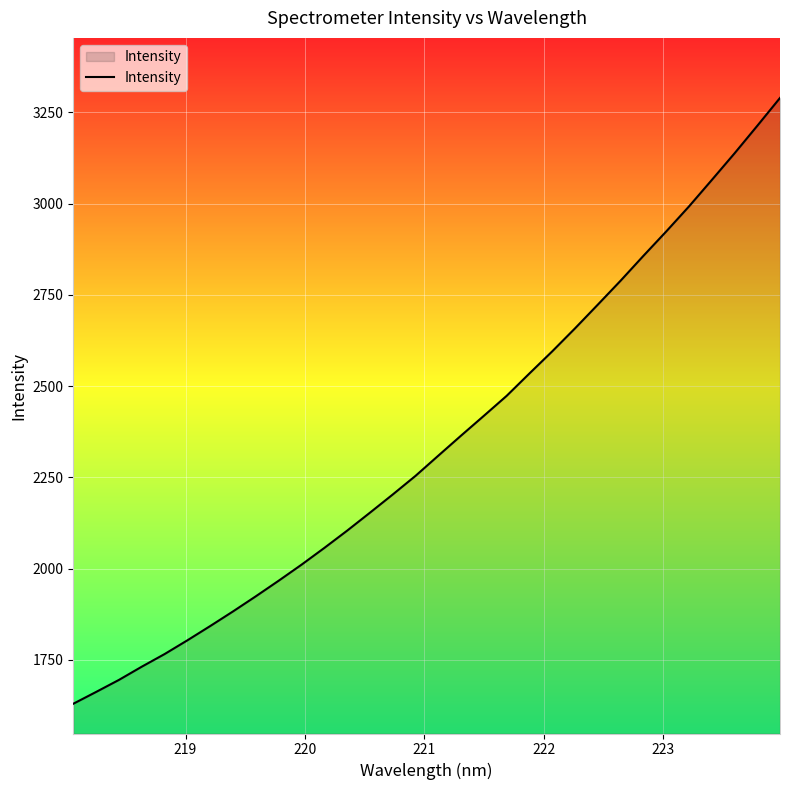

Does the chart have visible grid lines?

Yes